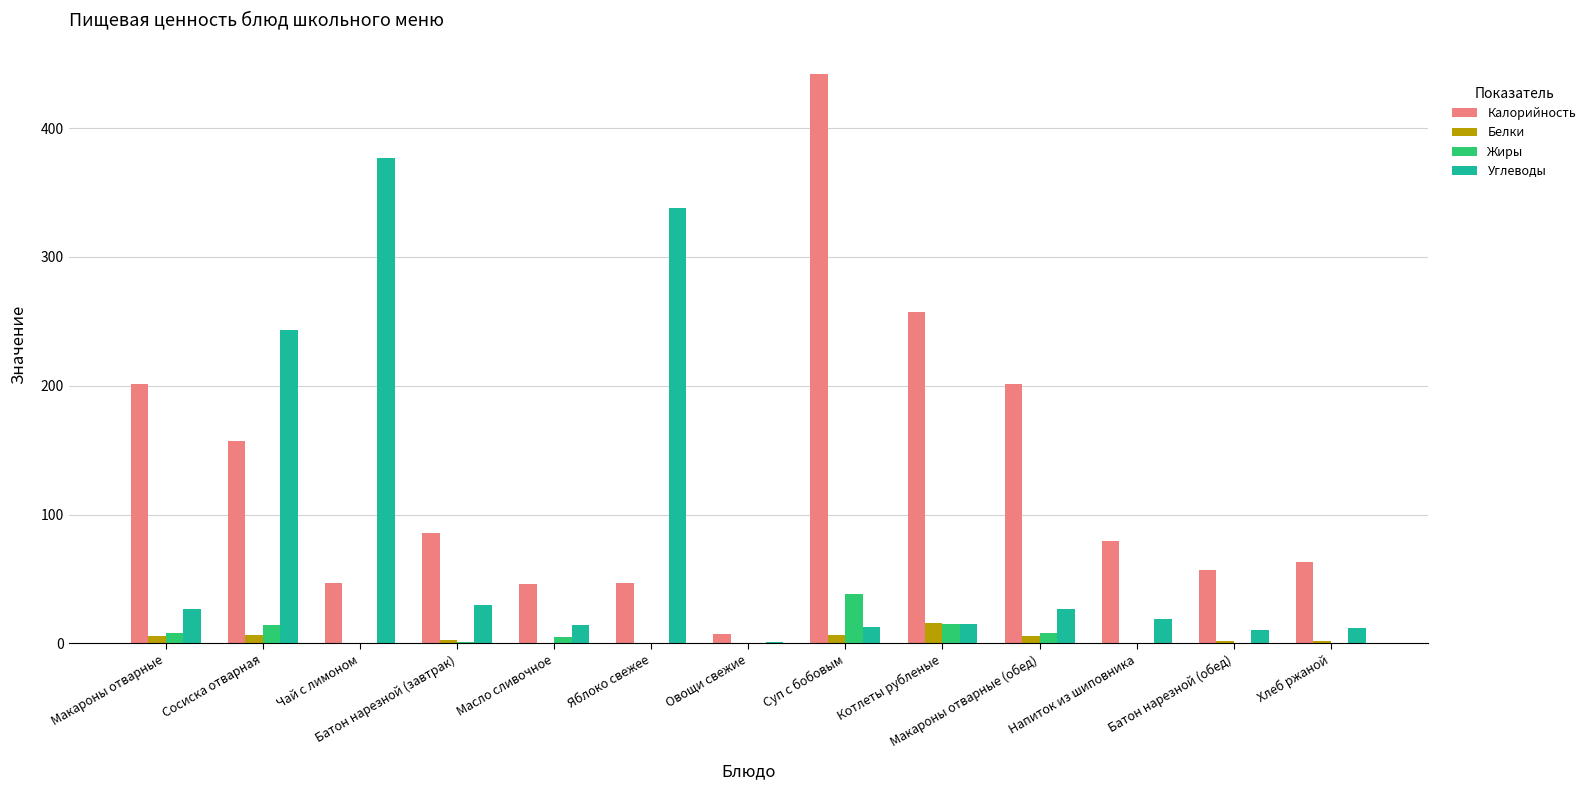

How many data points does each series have?

13